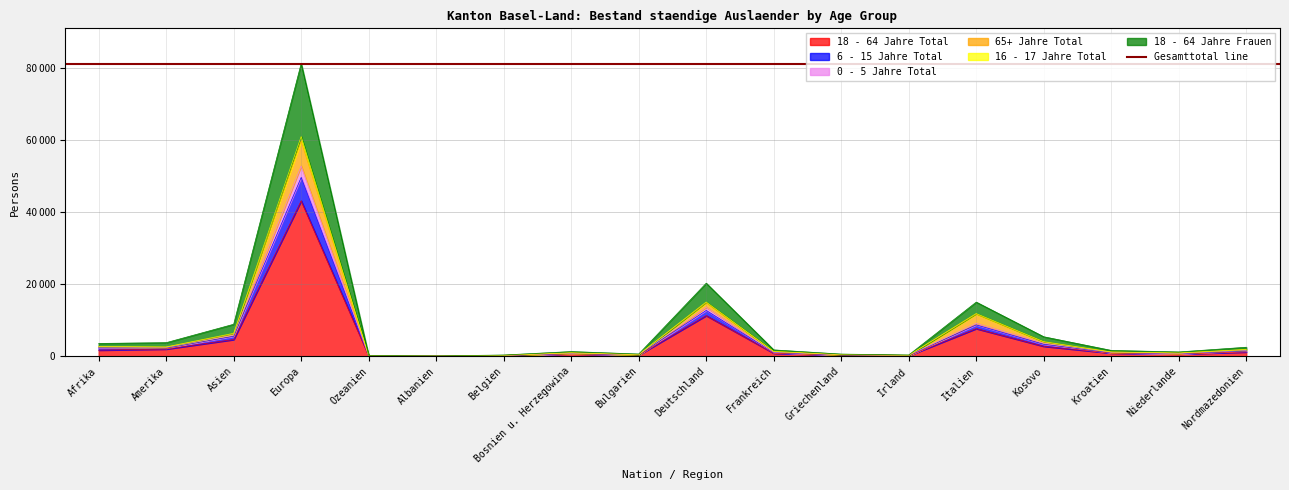

Reading right to left, extract all data points from this chart.

18 - 64 Jahre Total: 1187	633	883	2770	7675	179	323	848	11286	355	680	175	54	118	43124	4643	2003	1711
6 - 15 Jahre Total: 1633	757	1057	3648	9141	251	406	1110	13566	446	796	234	65	144	52790	5891	2406	2581
0 - 5 Jahre Total: 1482	722	998	3331	8695	235	380	1029	12710	418	759	221	62	137	49617	5543	2292	2322
65+ Jahre Total: 1831	882	1171	3946	11683	259	447	1308	14846	459	940	257	65	153	59743	6189	2540	2623
16 - 17 Jahre Total: 2500	1194	1622	5407	15024	350	601	1764	20270	620	1301	347	97	217	81205	8878	3774	3557
18 - 64 Jahre Frauen: 1890	908	1192	4065	11863	273	455	1337	15060	466	959	264	65	154	60956	6377	2593	2716